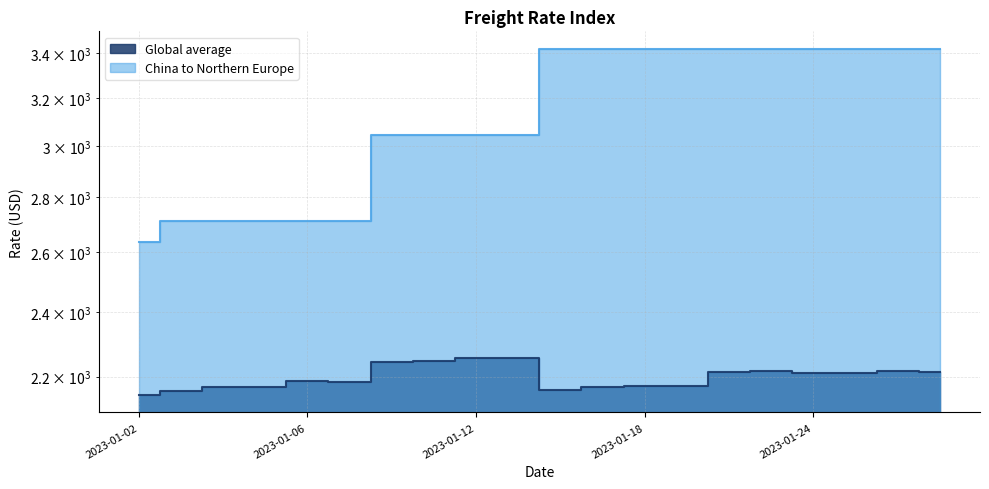

What is the sum of all Global average values?

43978